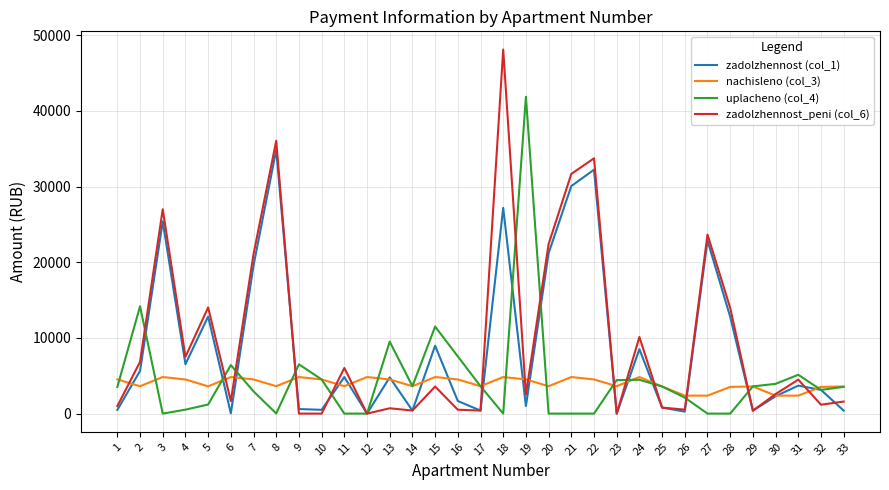

Which series has the largest range (max minus min)?

zadolzhennost_peni (col_6)